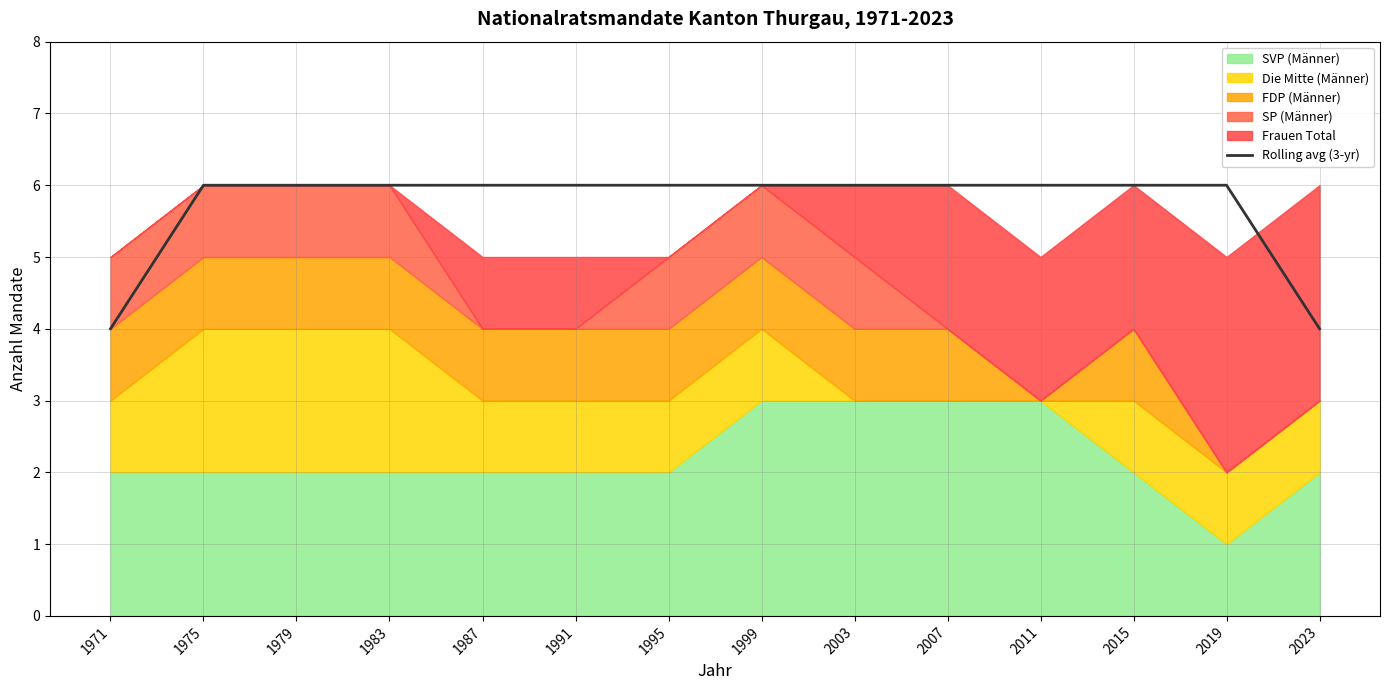

Reading left to right, extract all data points from this chart.

4	6	6	6	6	6	6	6	6	6	6	6	6	4